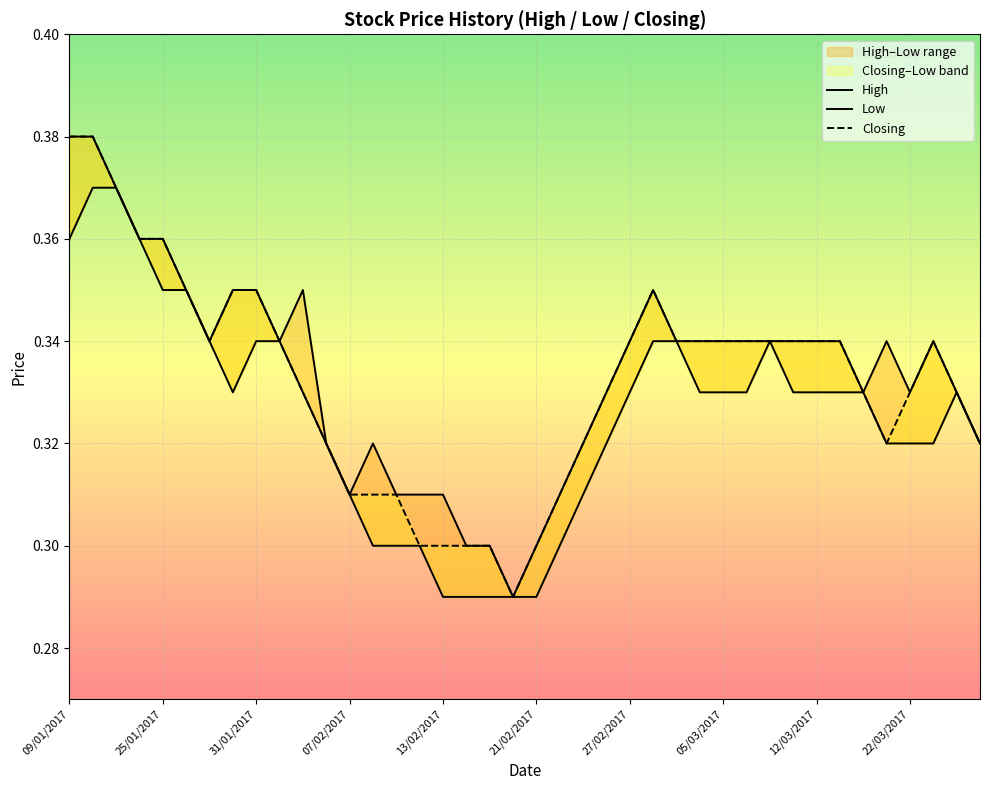

Rank the categories by Closing value from lowest to highest.

19, 15, 16, 17, 18, 20, 12, 13, 14, 21, 11, 22, 35, 39, 10, 23, 34, 36, 38, 27/02/2017, 22/03/2017, 24, 26, 27, 28, 29, 30, 31, 32, 33, 37, 21/02/2017, 05/03/2017, 12/03/2017, 25, 07/02/2017, 13/02/2017, 31/01/2017, 09/01/2017, 25/01/2017